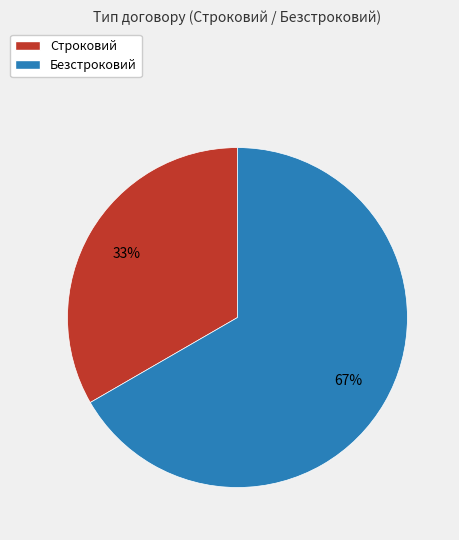

Do Строковий and Безстроковий together represent more than half of the pie?

Yes